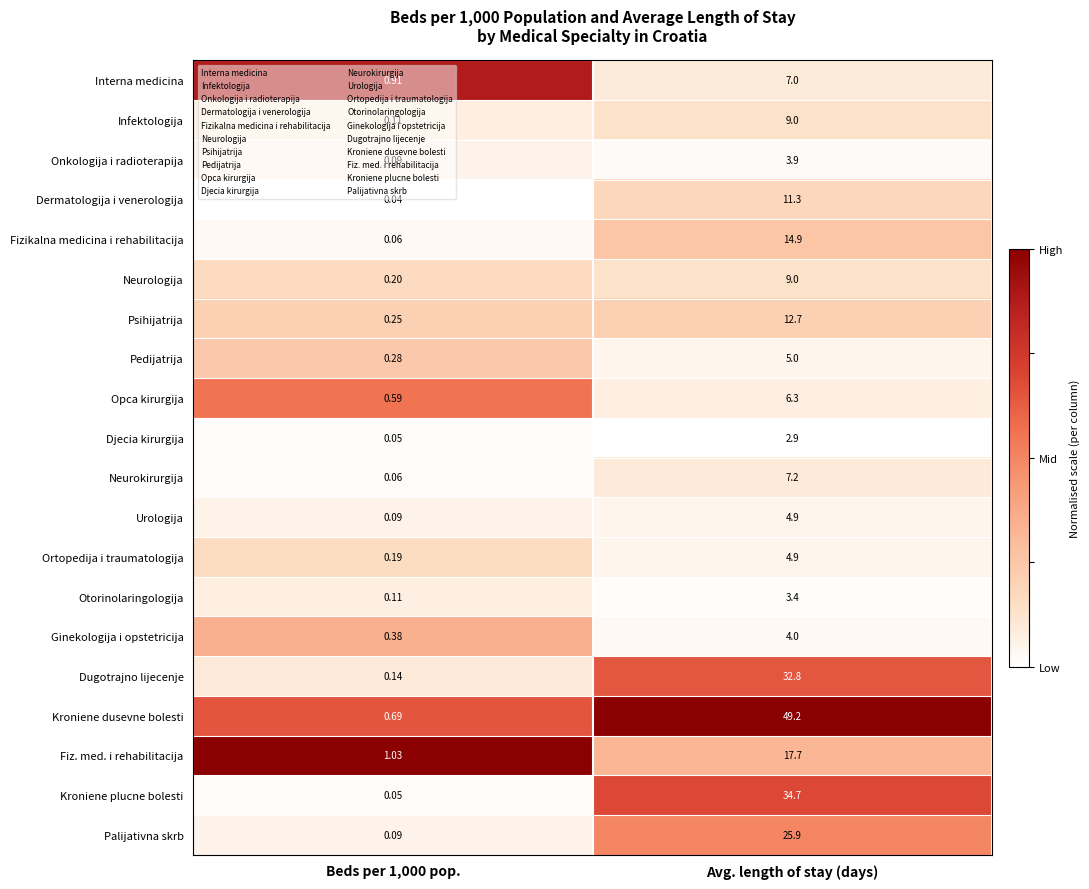

Between Beds per 1,000 pop. and Avg. length of stay (days), which series saw the biggest shift?

Kroniene dusevne bolesti